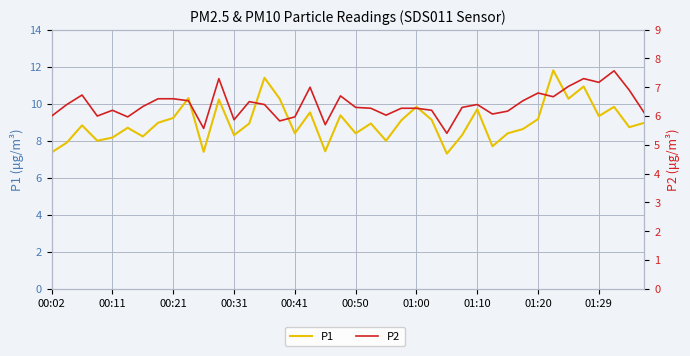

What is the value of the P1 point at the 28th from the left?

8.3